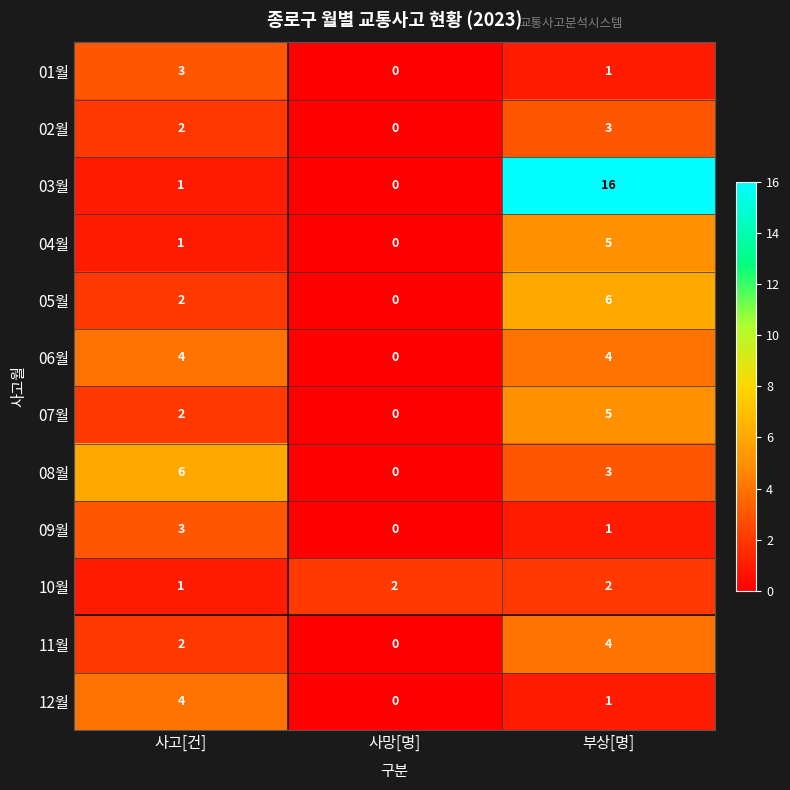

What is the average value of the 08월 series?

3